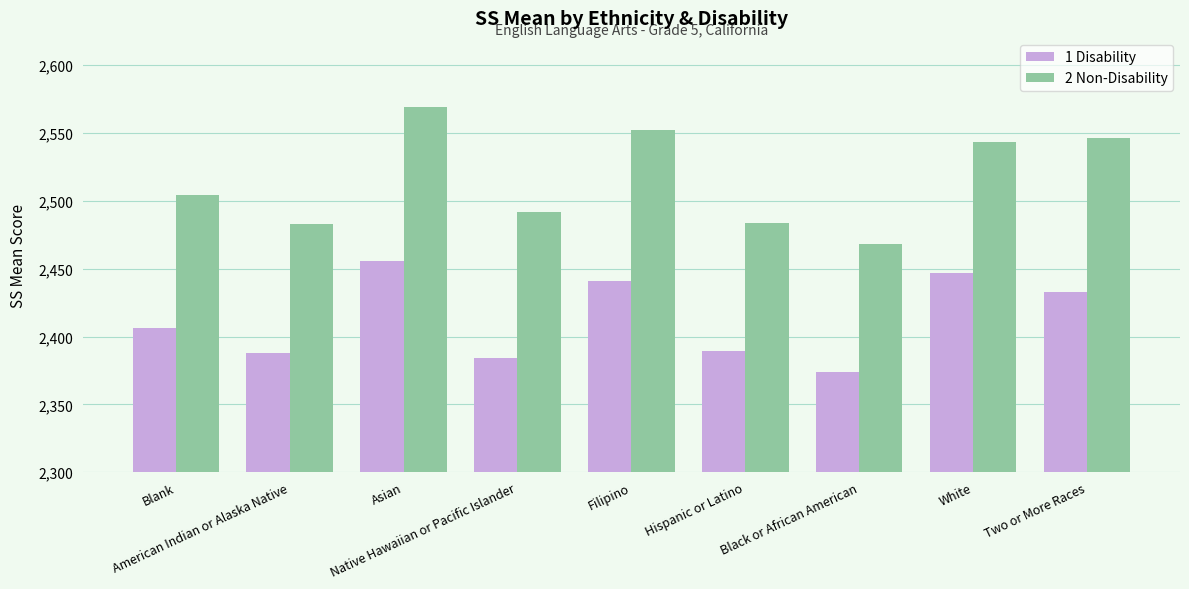

Is it true that 2 Non-Disability equals 1222 at Two or More Races?

False